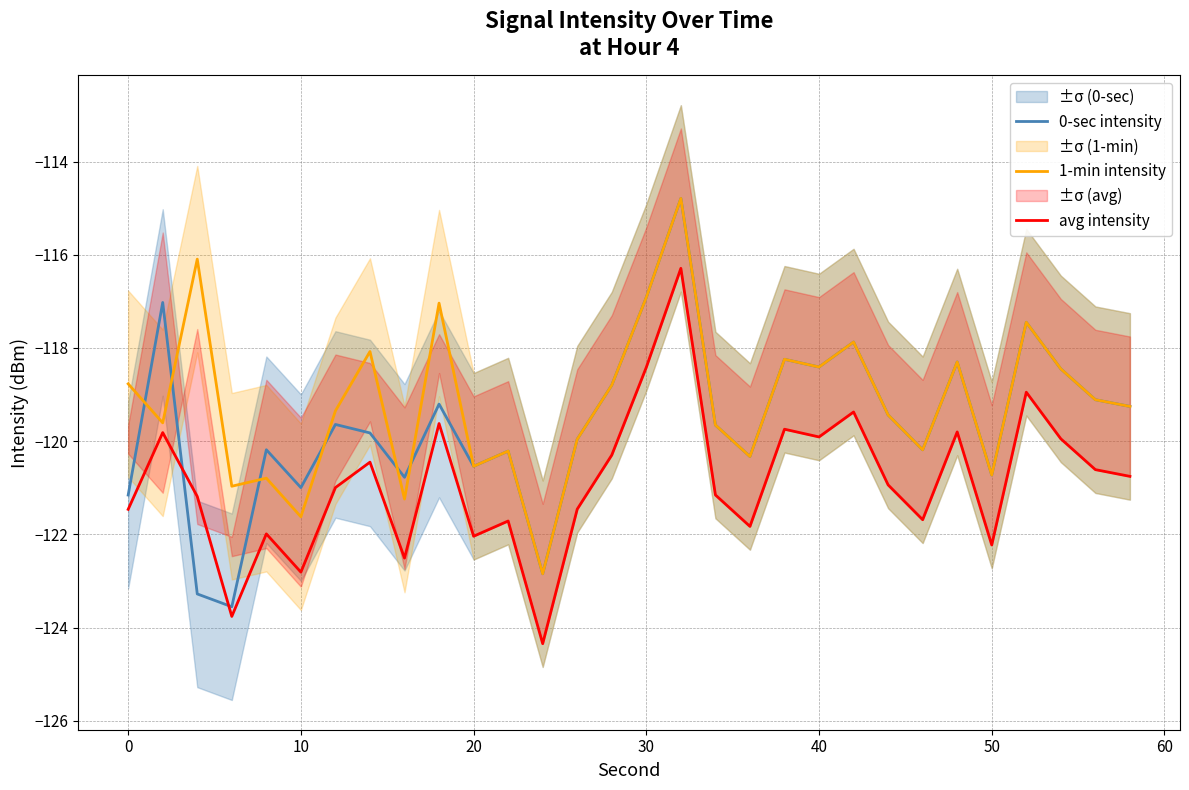

How many values in the avg intensity series exceed -120?

10